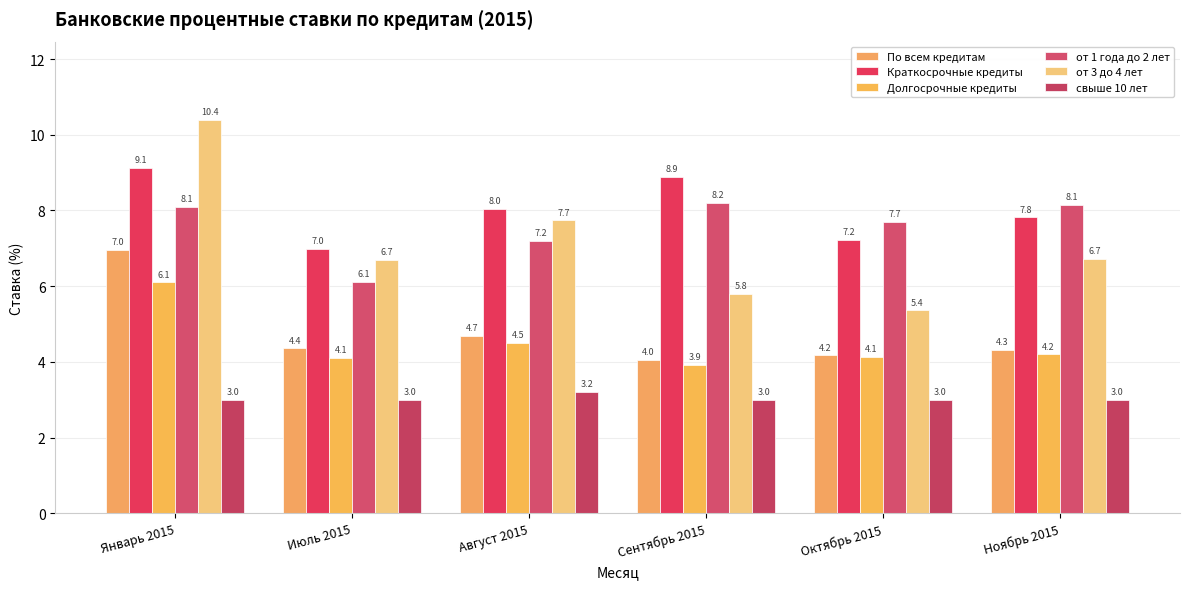

Which category has the highest value in the от 3 до 4 лет series?

Январь 2015